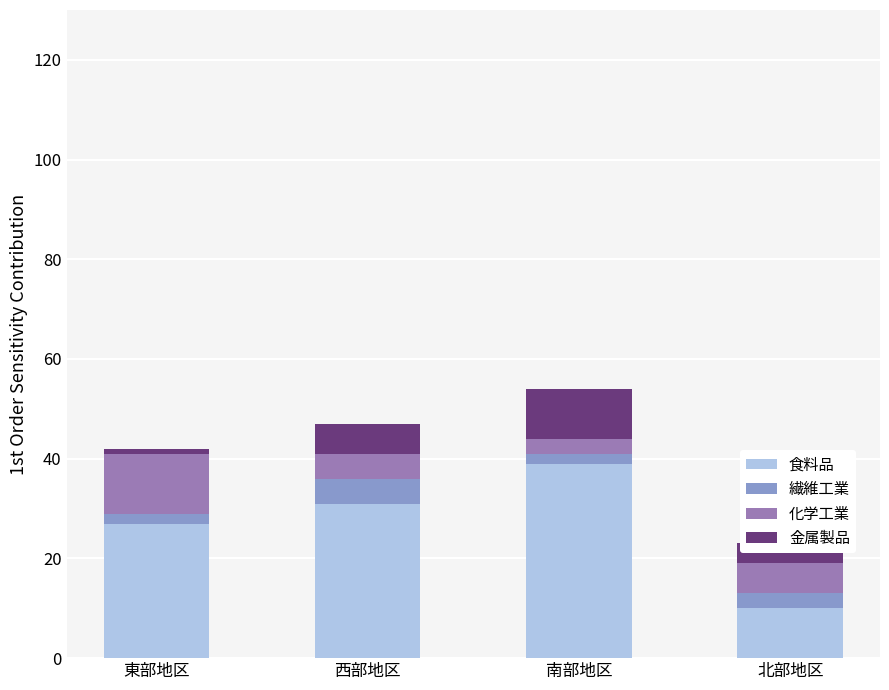

What is the difference between the maximum and minimum values in the 食料品 series?

29